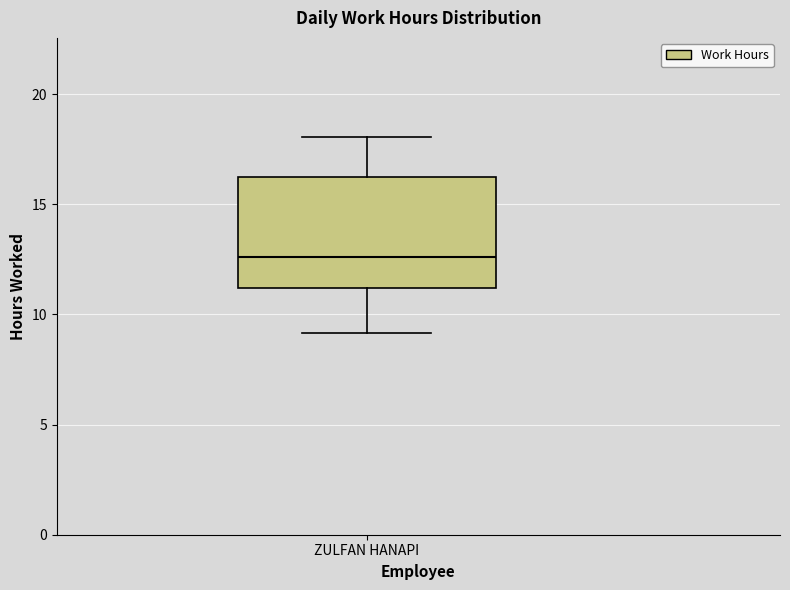

Read this box plot against the y-axis: the position of the median line, the range covered by the box, and the ends of both whiskers. The values are not printed on the chart, so give them approximately, as read against the axis.

median 12.5, box 11.0 to 16.0, whiskers 9.0 to 18.0